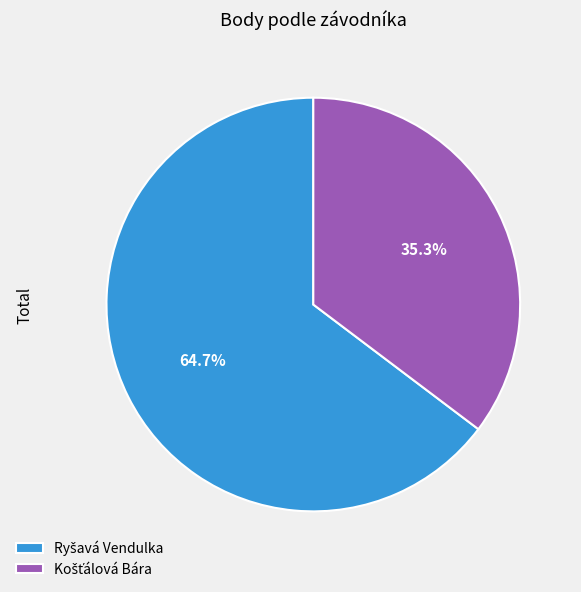

Is there a majority slice in this chart?

Yes